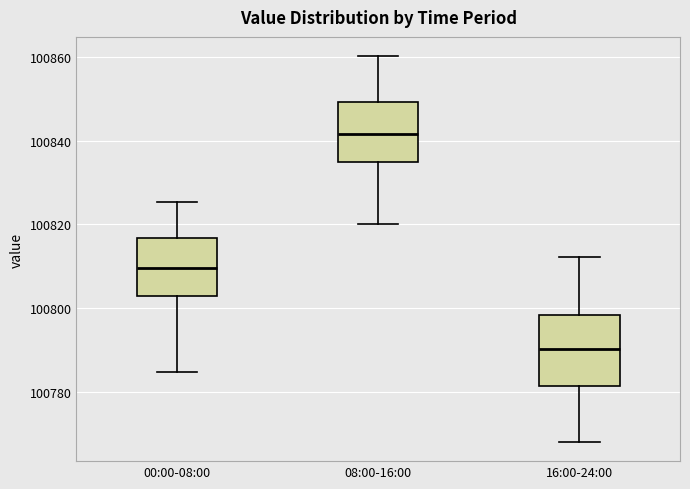

Which box's median line is the highest?

08:00-16:00